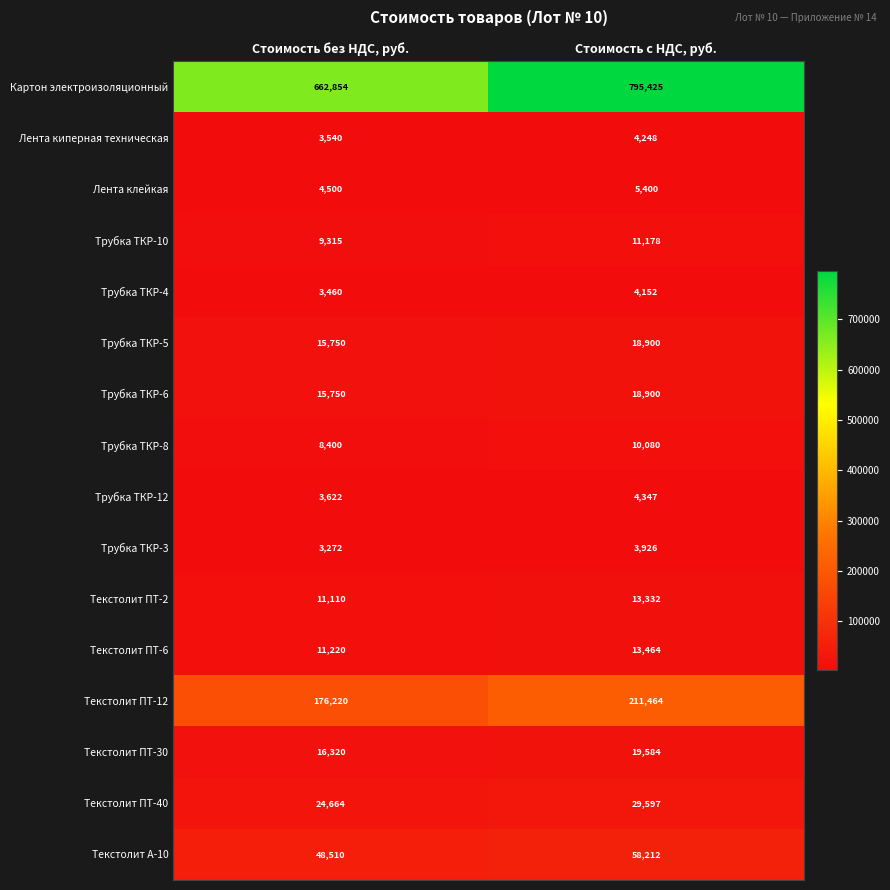

At which label is Трубка ТКР-3 closest to 3599?

Стоимость без НДС, руб.